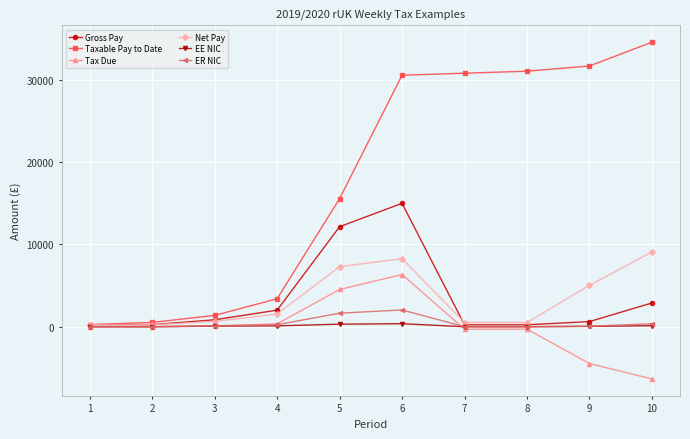

Which series has the largest total across all categories?

Taxable Pay to Date